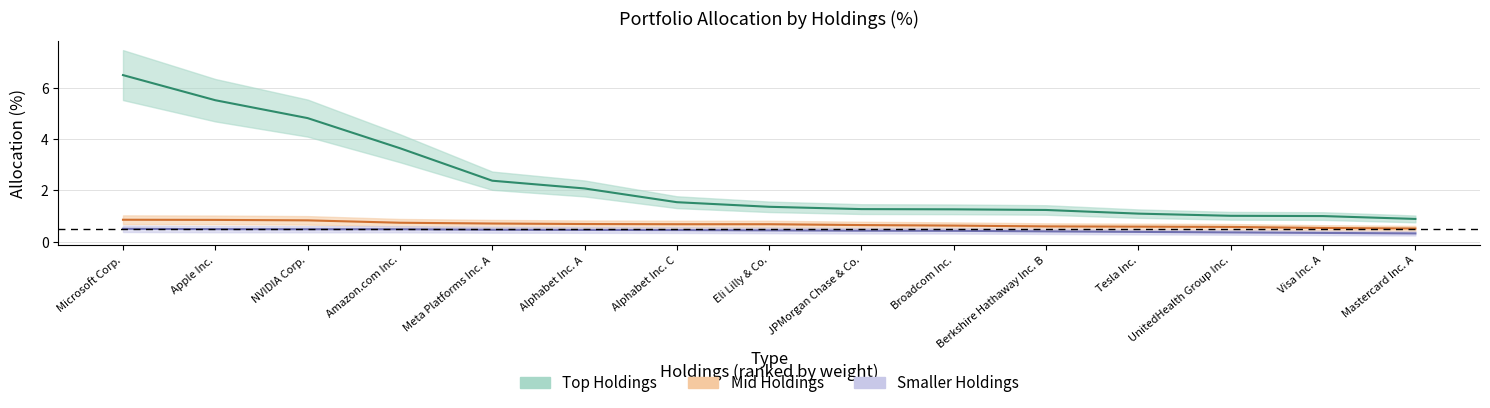

At which category is the sum across all series the highest?

Microsoft Corp.